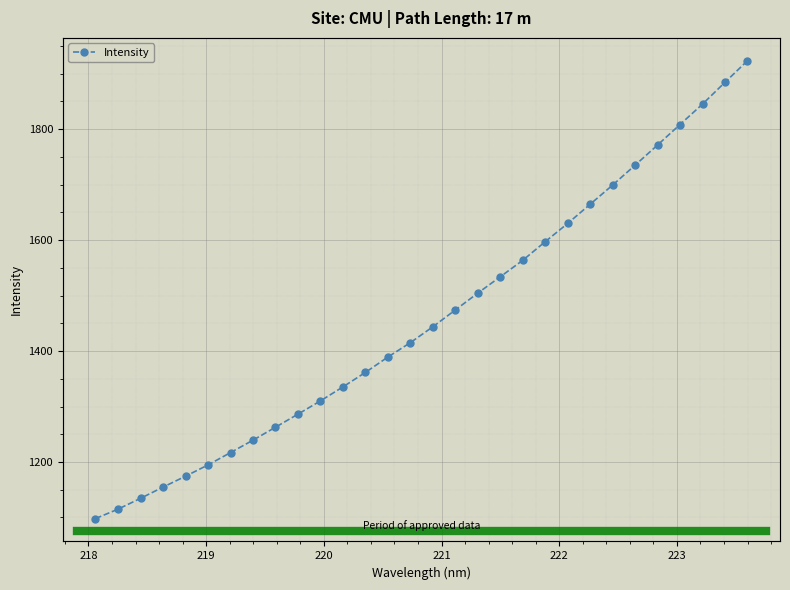

Reading left to right, what are all the values shown in this chart?

1098.0	1115.0	1134.5	1154.7	1174.4	1194.7	1216.9	1239.3	1262.7	1286.3	1310.2	1335.4	1361.5	1389.2	1415.2	1443.8	1474.1	1504.5	1533.9	1563.6	1597.2	1630.1	1664.7	1699.2	1735.0	1771.4	1808.4	1845.1	1884.4	1923.2